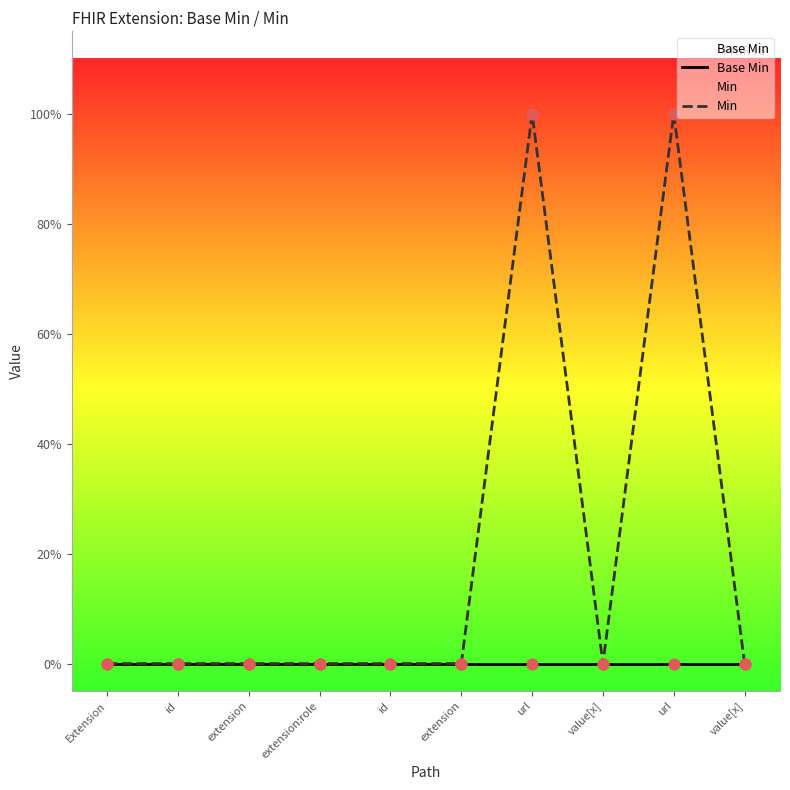

Is the value of Base Min at extension greater than the value of Min at url?

No